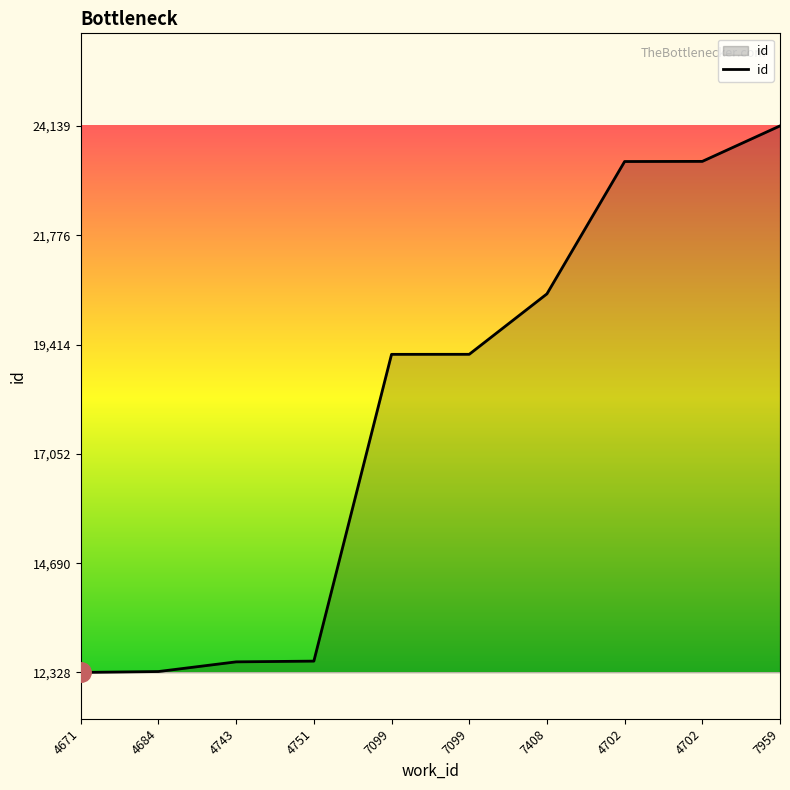

Which has a higher value, 7099 or 4684?

7099